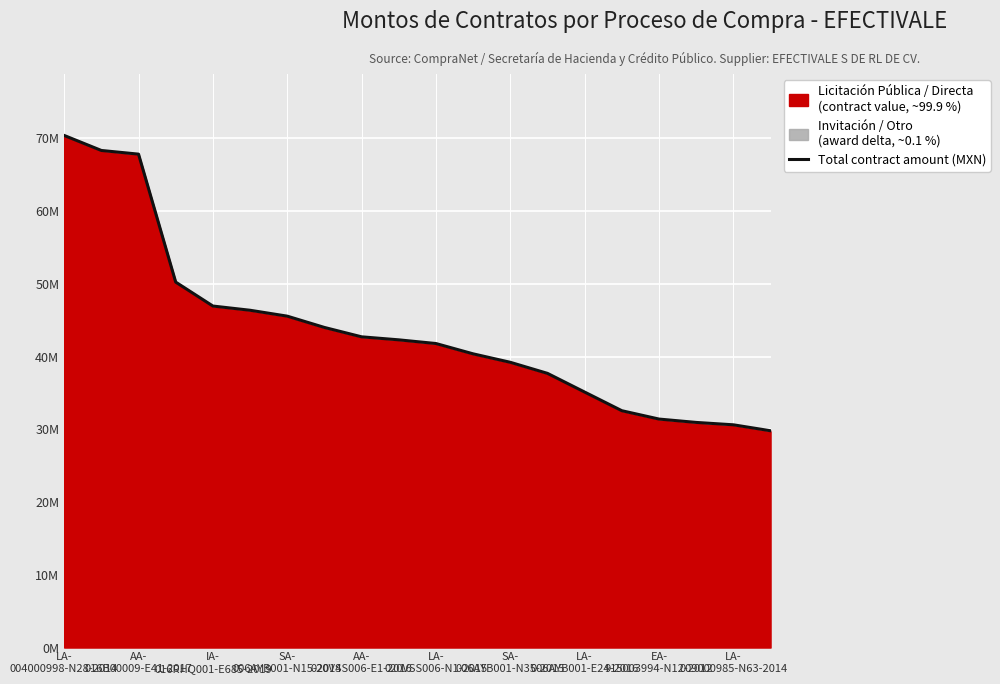

What is the label of the 4th point from the left?

SA-
006AYB001-N15-2014